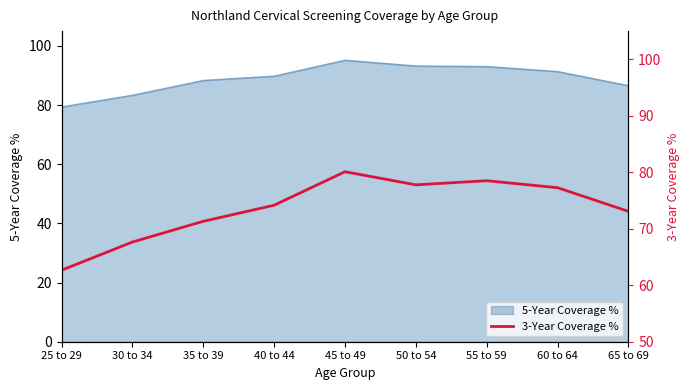

What is the minimum value shown in the chart?

62.7